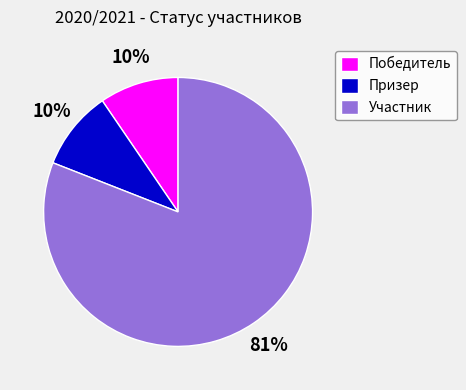

To the nearest percent, what is the combined percentage of Победитель and Участник?

90%